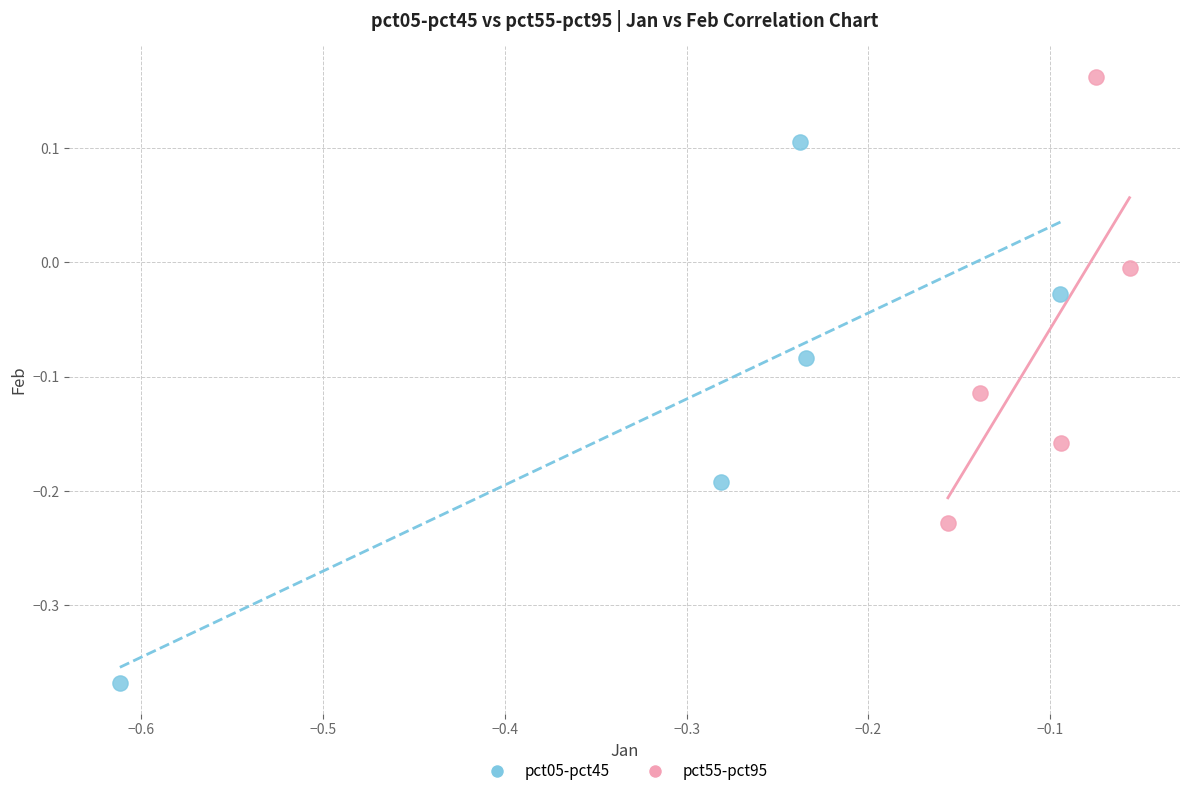

Which series reaches the maximum Y coordinate?

pct55-pct95